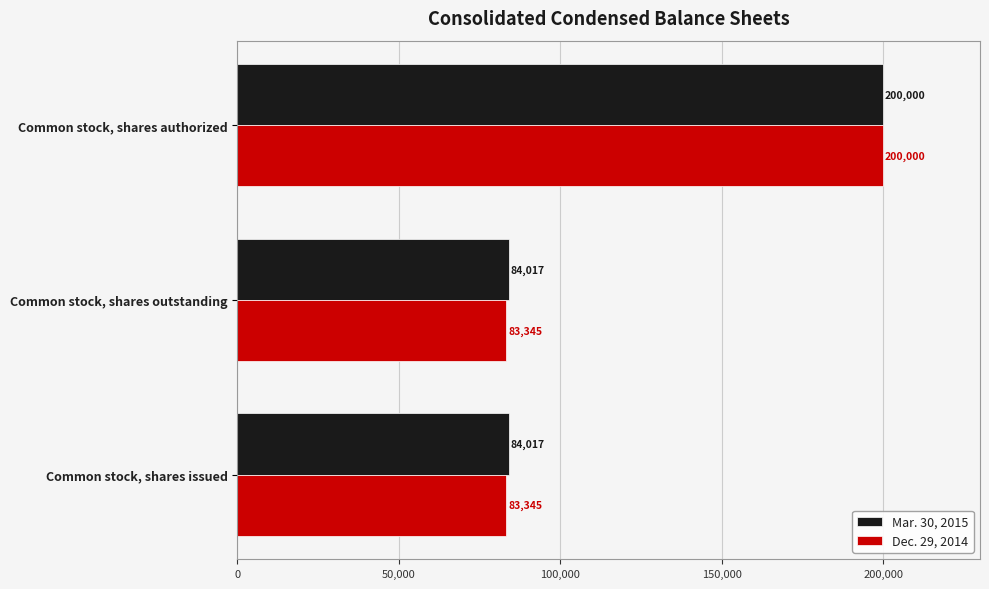

List the series in order of their overall mean, highest first.

Mar. 30, 2015, Dec. 29, 2014